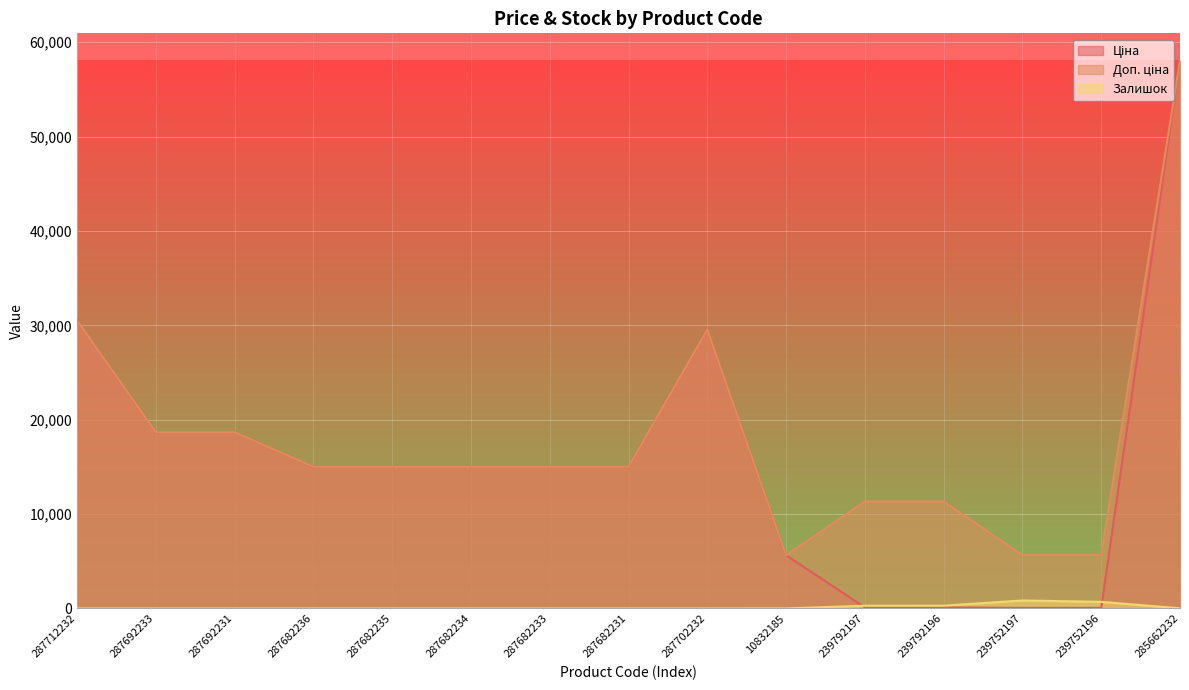

At which label does Ціна first exceed 15019?

287712232